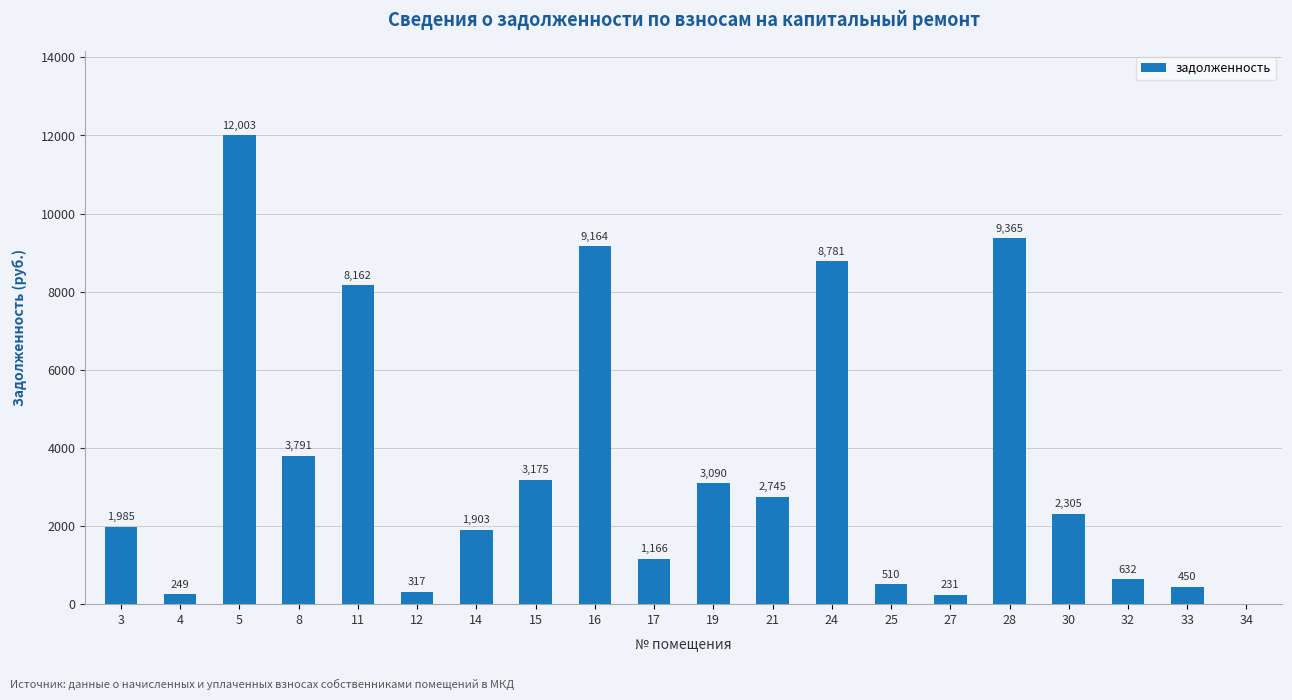

Which label corresponds to the largest value in the chart?

5